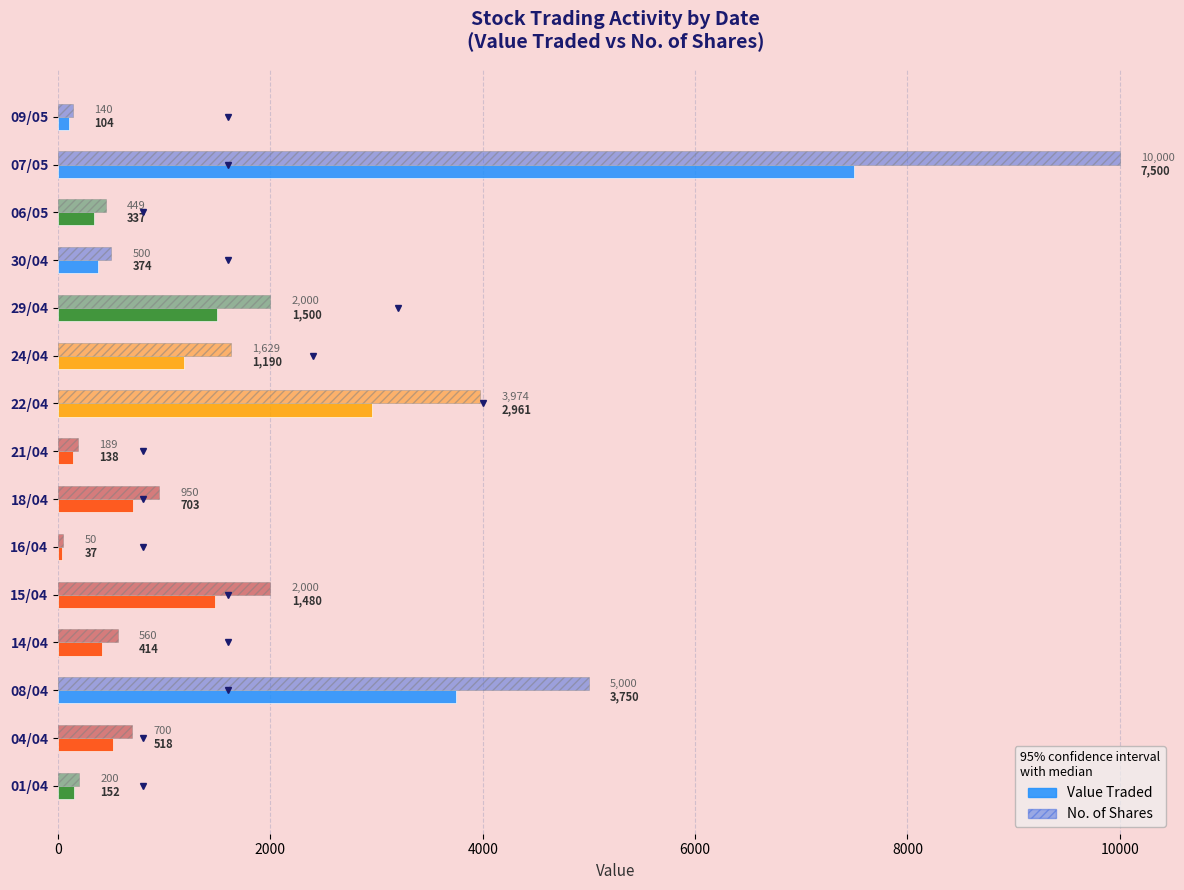

True or false: No. of Shares has a value of 7524 at 08/04.

False